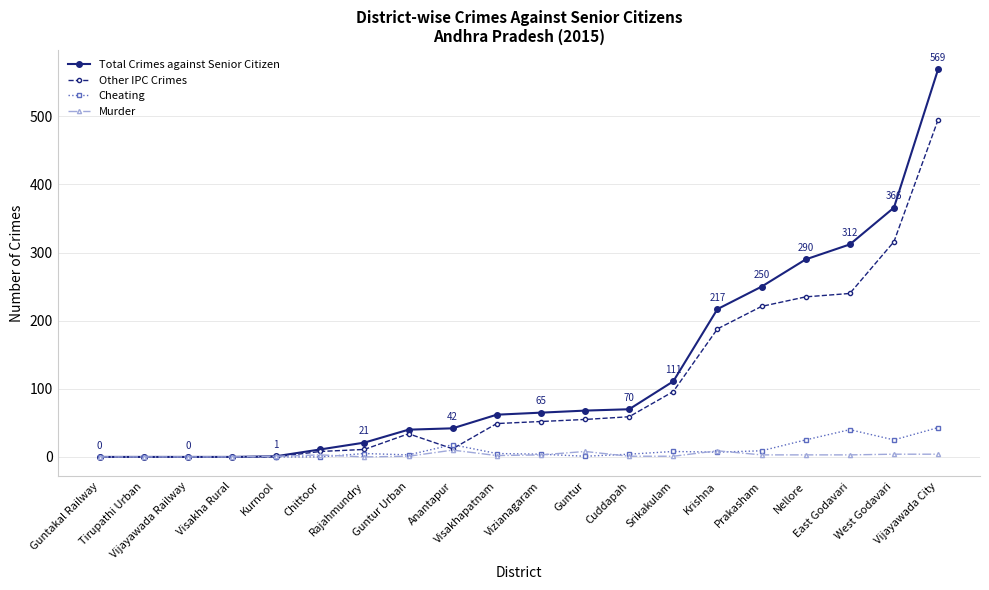

How many lines are shown in the chart?

4